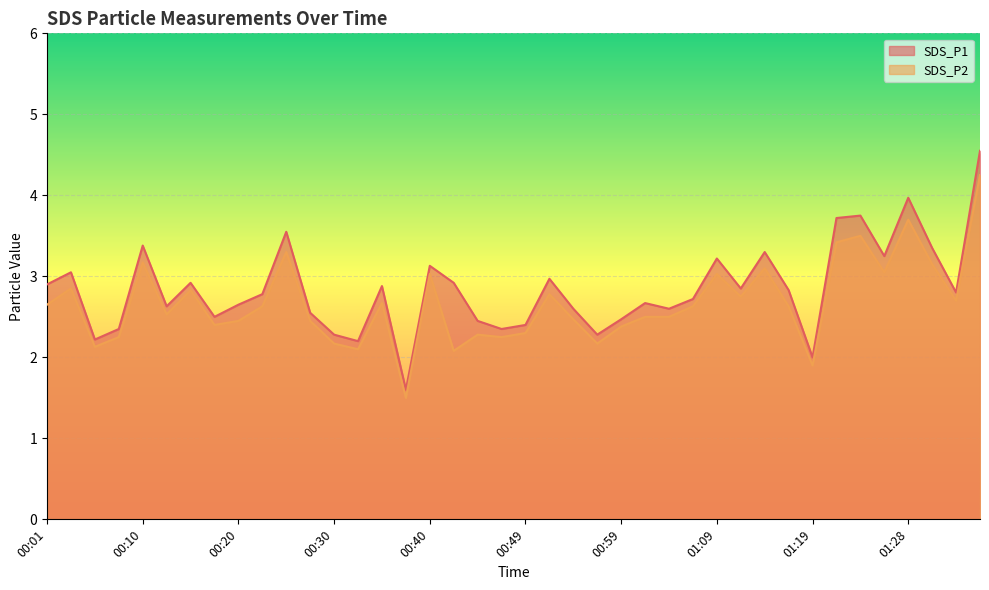

True or false: SDS_P1 has more than 2 interior local peaks.

True